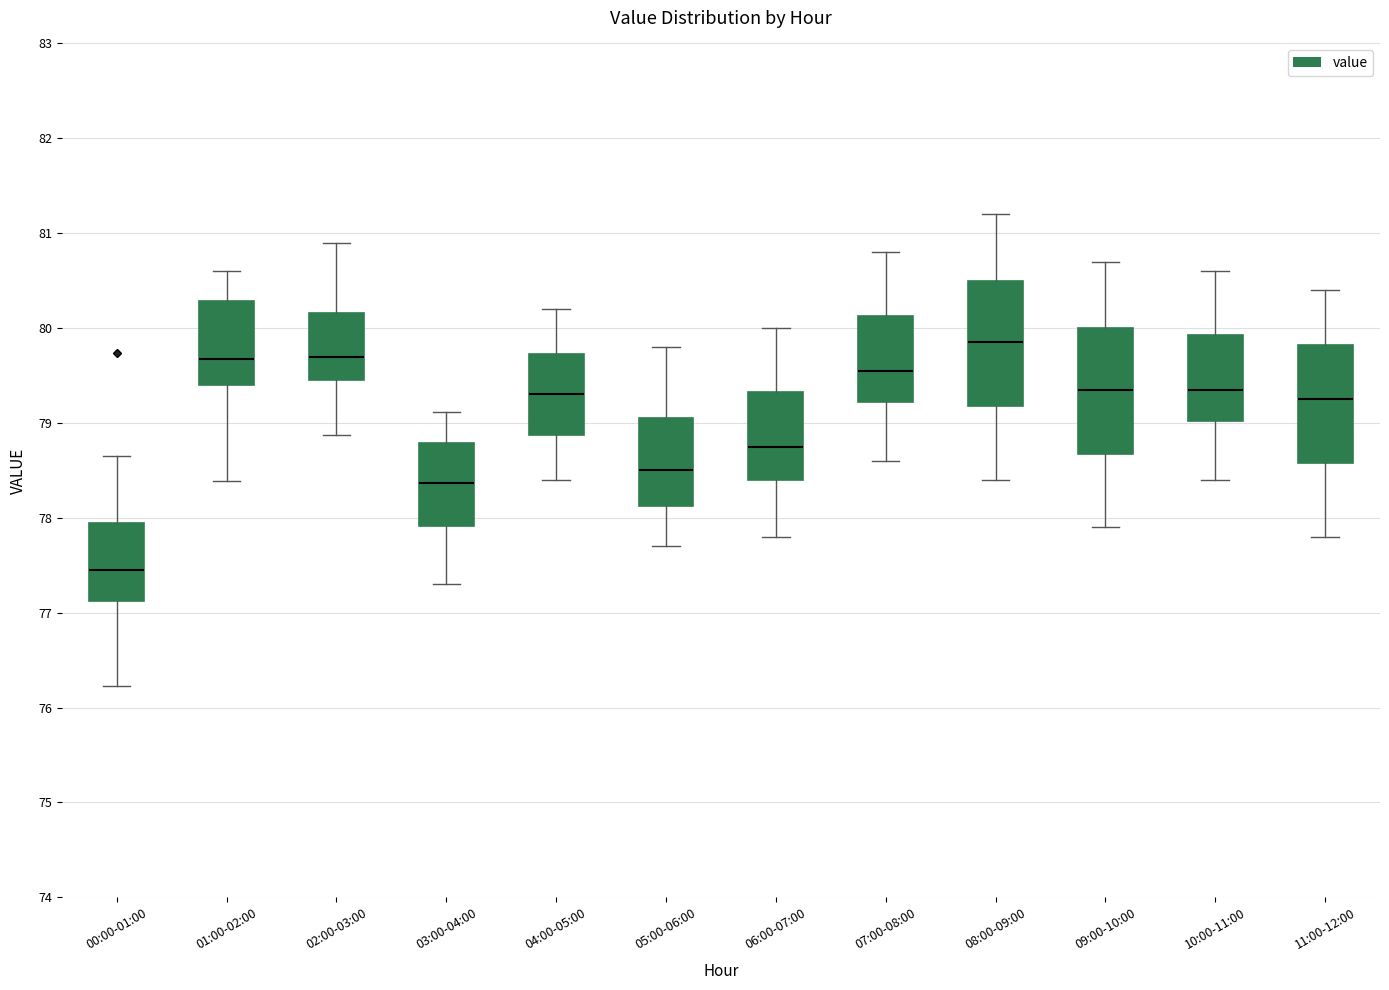

Which box has the lowest median line?

00:00-01:00